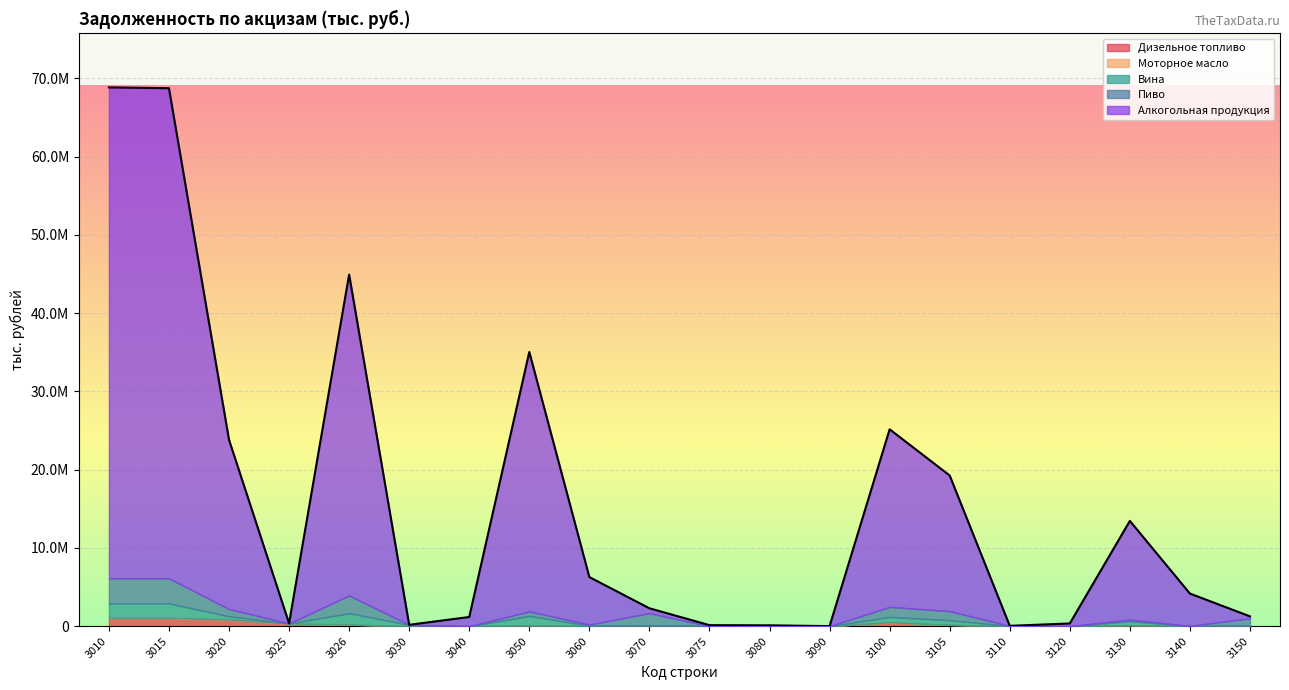

What is the value of the Моторное масло point at the 18th from the left?

7